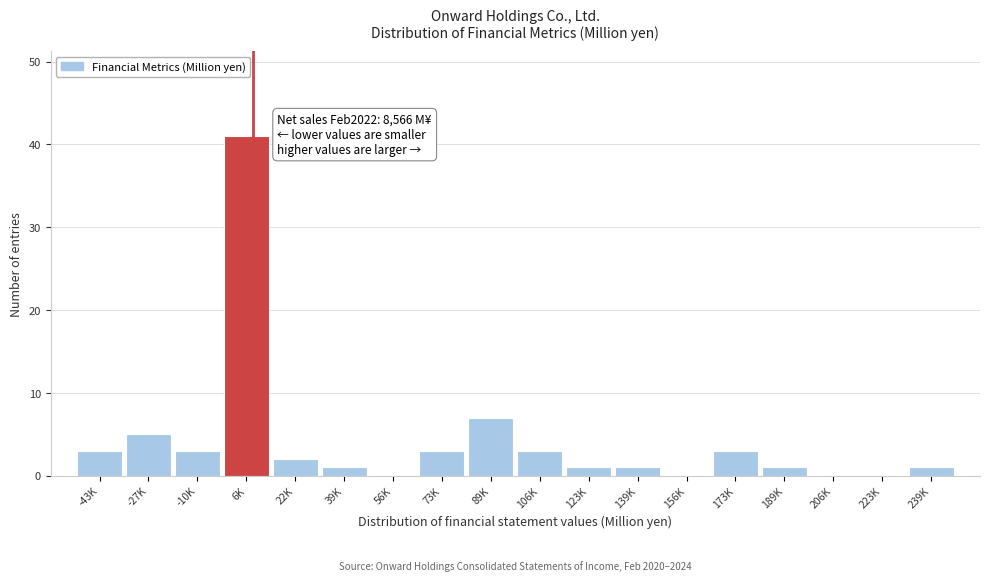

Reading right to left, list all the values displayed in this chart.

239K=1	223K=0	206K=0	189K=1	173K=3	156K=0	139K=1	123K=1	106K=3	89K=7	73K=3	56K=0	39K=1	22K=2	6K=41	-10K=3	-27K=5	-43K=3